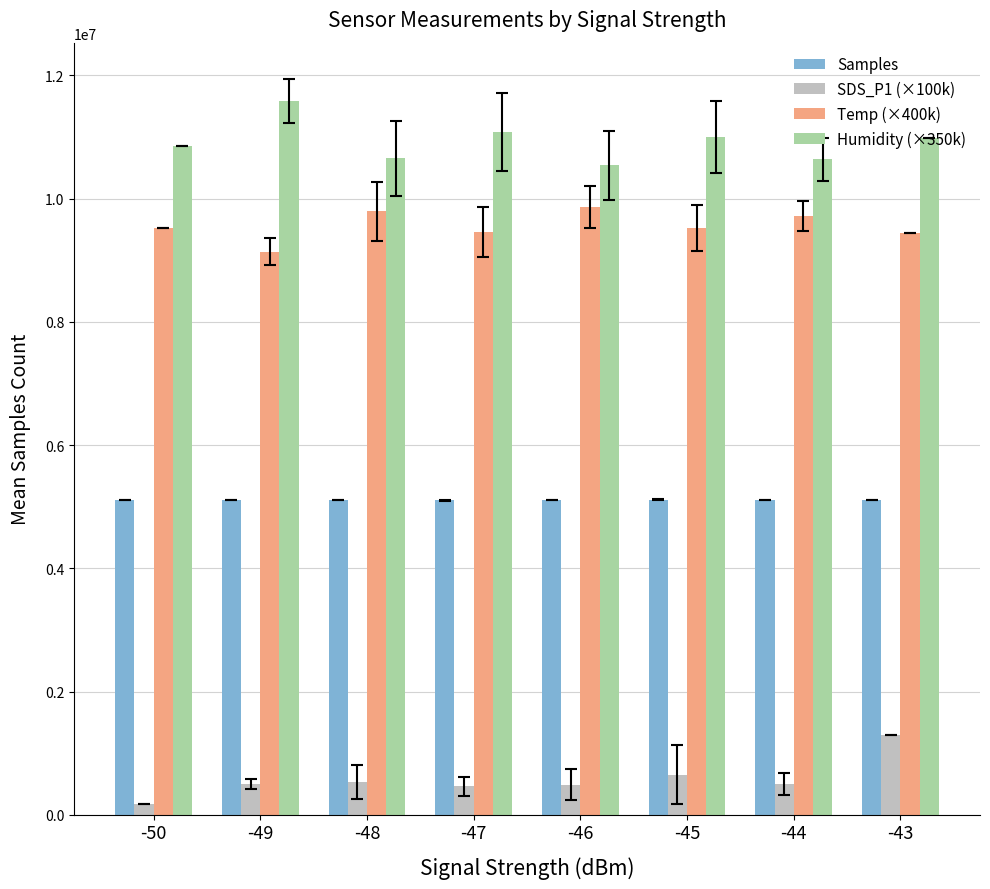

Read the SDS_P1 (×100k) value at -48.

537500.0